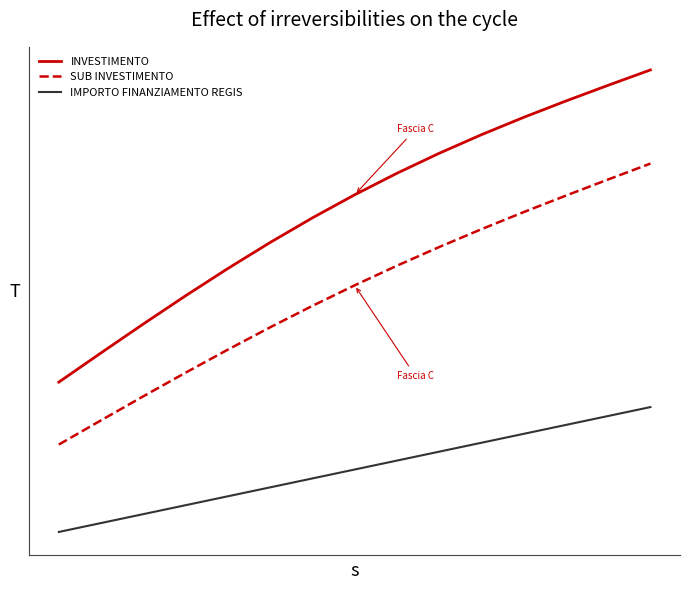

Does the chart have visible grid lines?

No